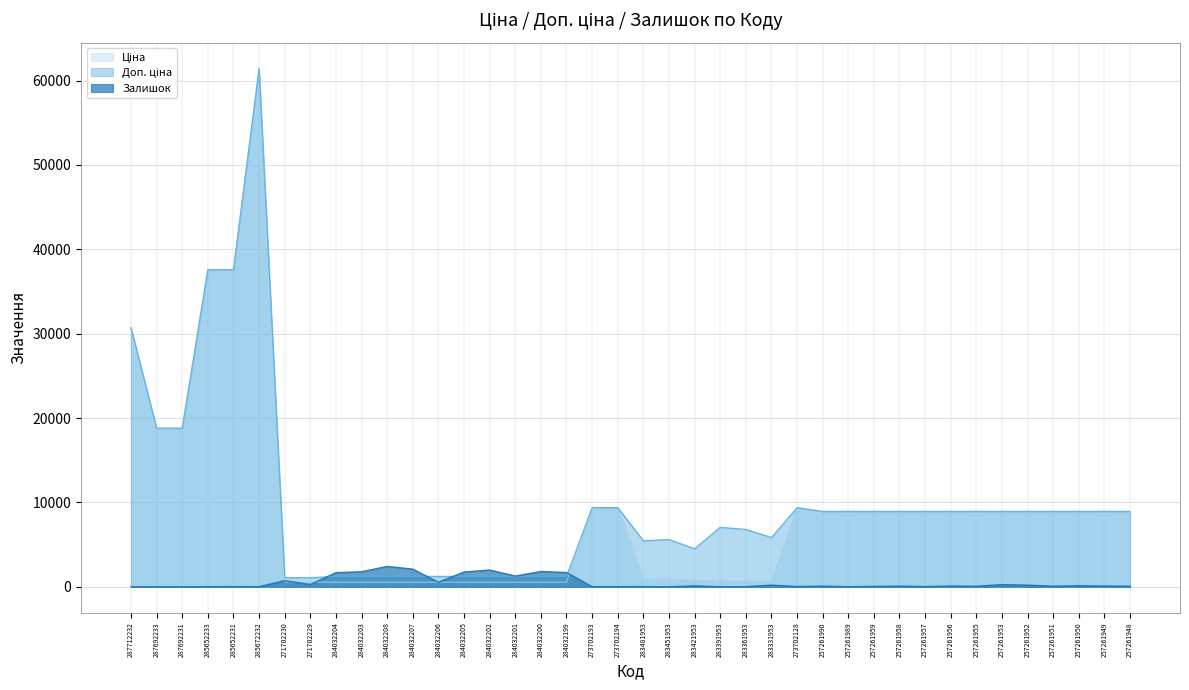

What is the spread (max minus min) of values at 284032207?

1557.0